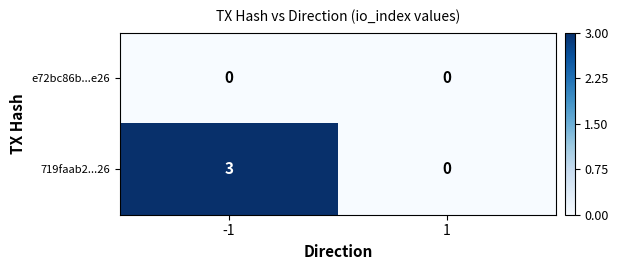

List the series in order of their peak value, lowest first.

e72bc86b...e26, 719faab2...26